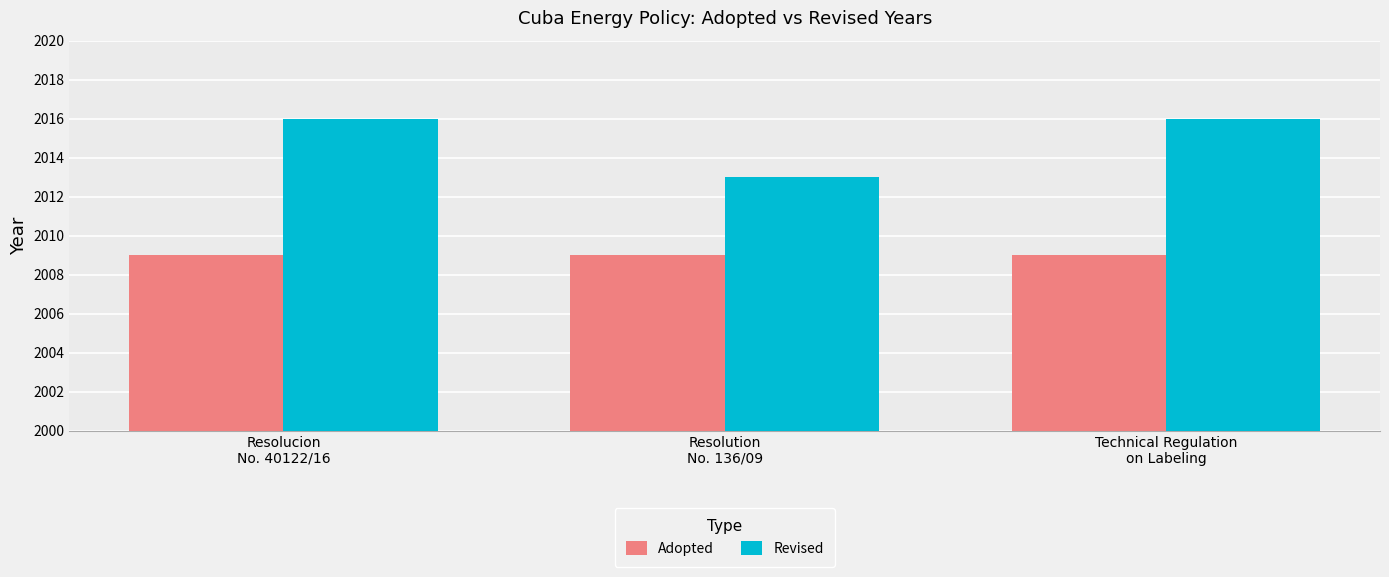

Which series has the largest total across all categories?

Revised